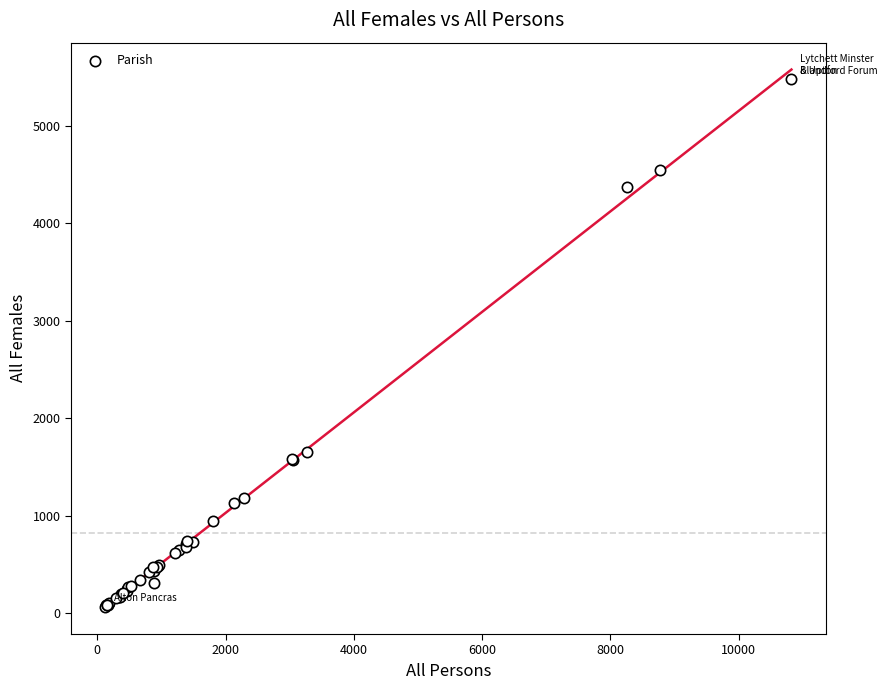

What Y value in the scatter plot is closest to 2773?

1653